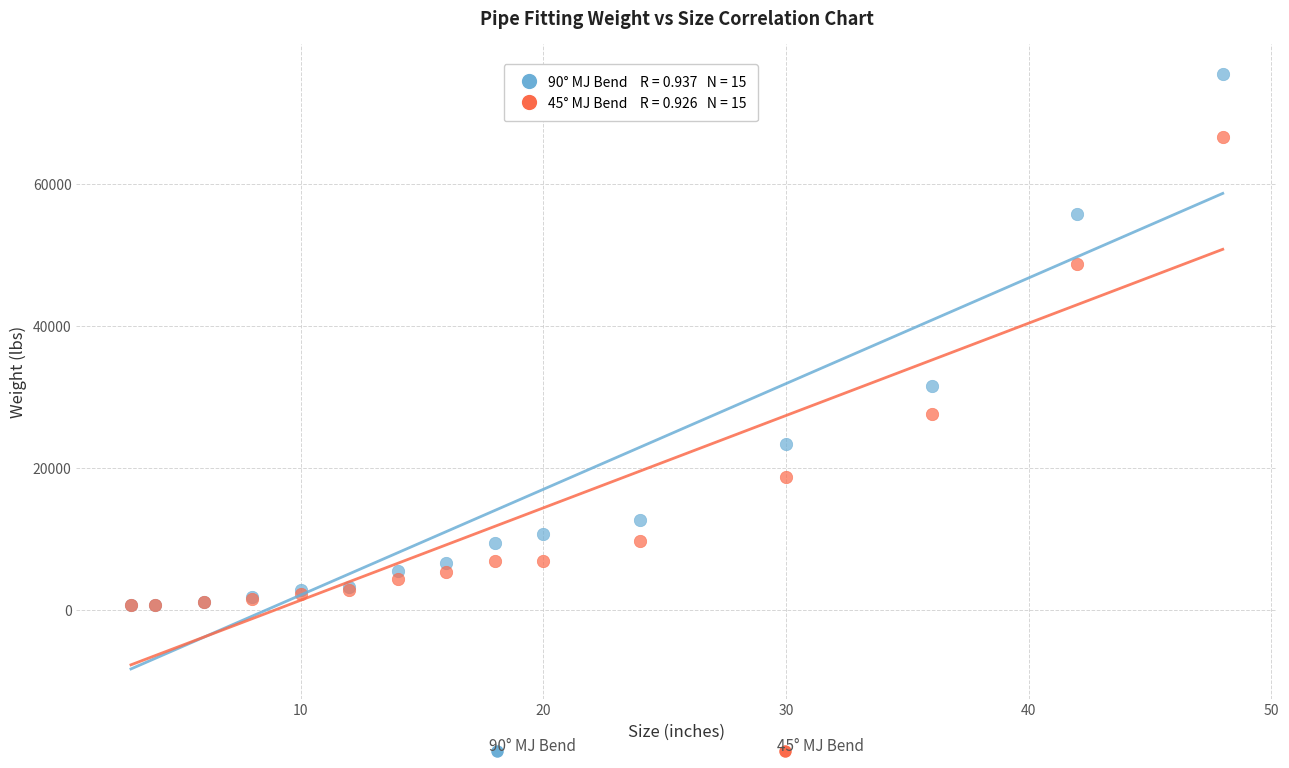

Across all series, what Y value is closest to 38140?

31507